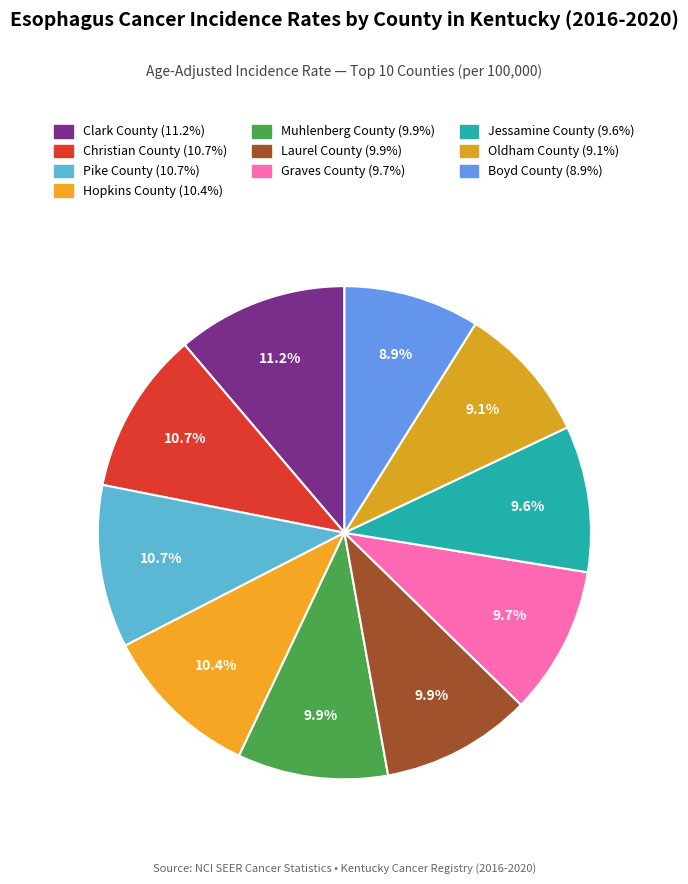

To the nearest percent, what portion does Oldham County represent?

9%